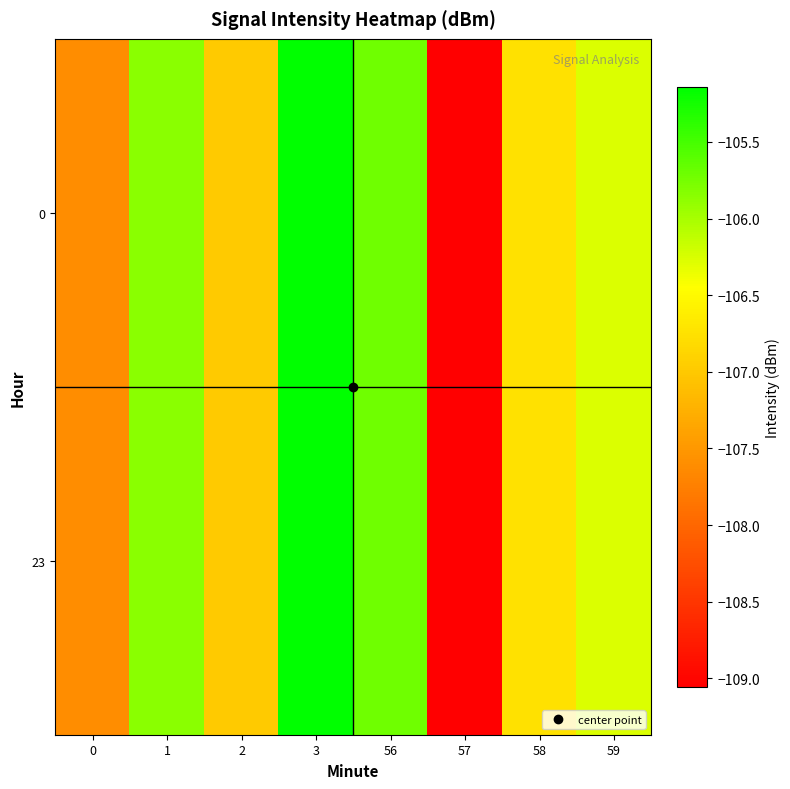

What is the greatest value displayed?

-105.1